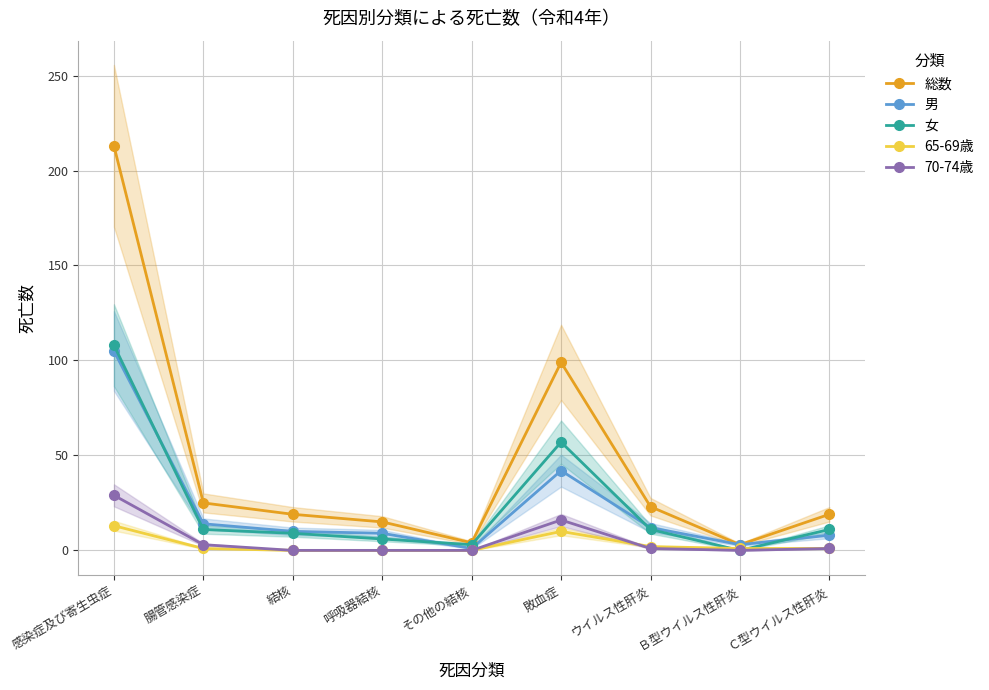

At which category is the sum across all series the highest?

感染症及び寄生虫症